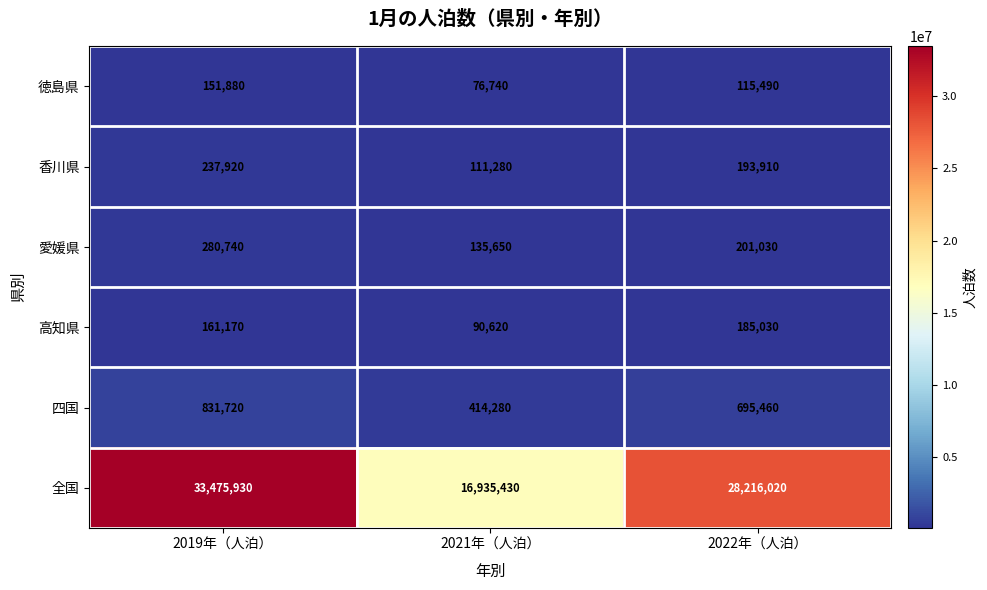

Rank the series at 2022年（人泊） from highest to lowest value.

全国, 四国, 愛媛県, 香川県, 高知県, 徳島県